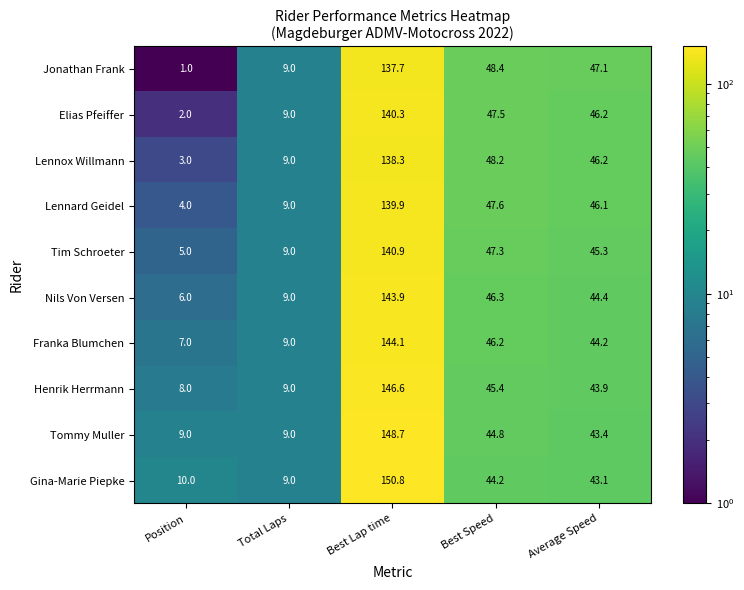

What is the approximate value of Tommy Muller at Average Speed?

43.4